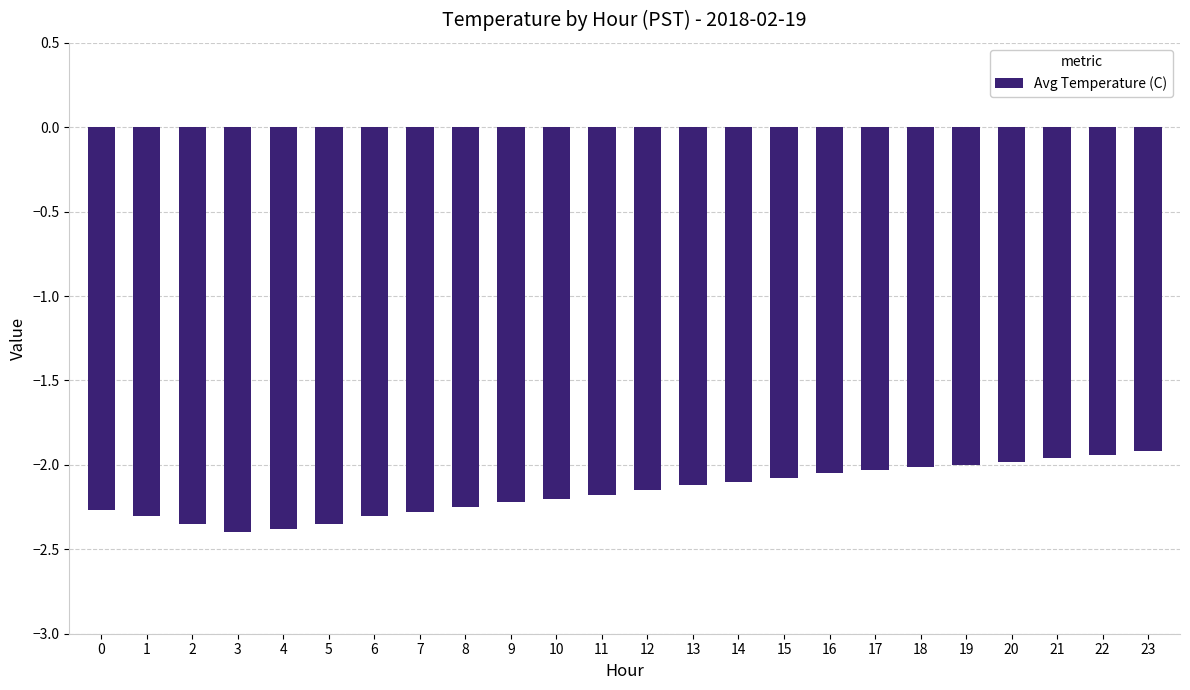

True or false: the data shows -2.3 at 0.

True